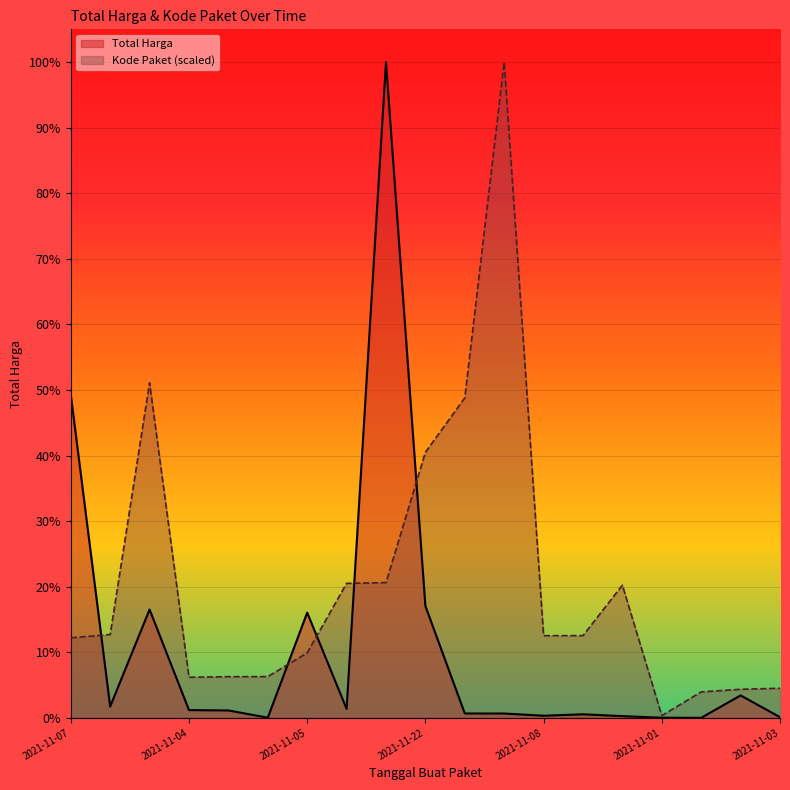

At 2021-11-03, list the series in order from largest to smallest.

Kode Paket (scaled), Total Harga